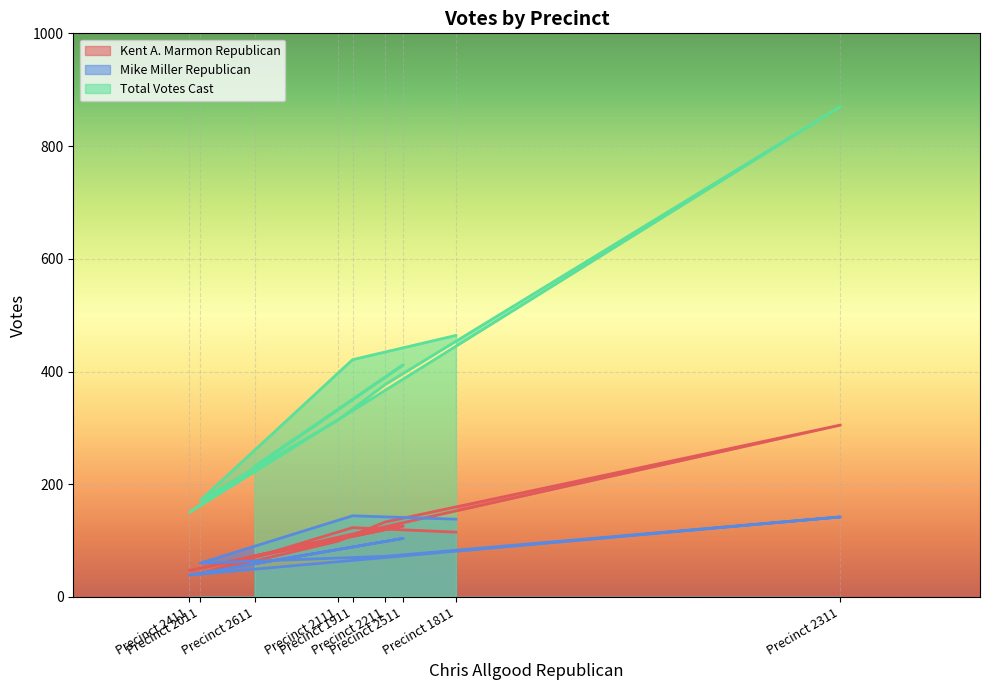

How many times do Mike Miller Republican and Kent A. Marmon Republican cross each other?

1